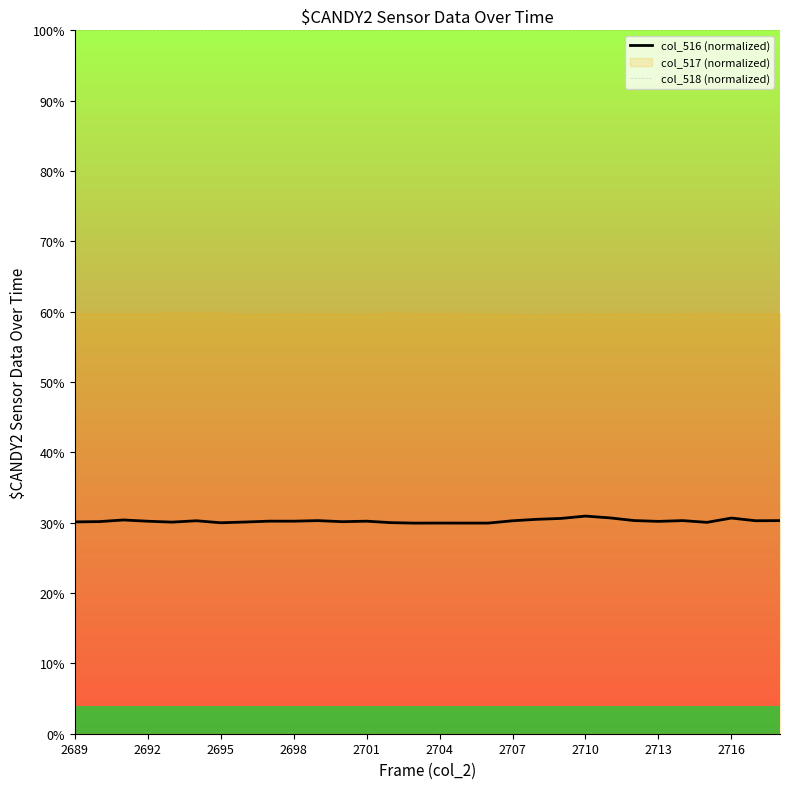

Does the chart display data point markers on the line(s)?

No